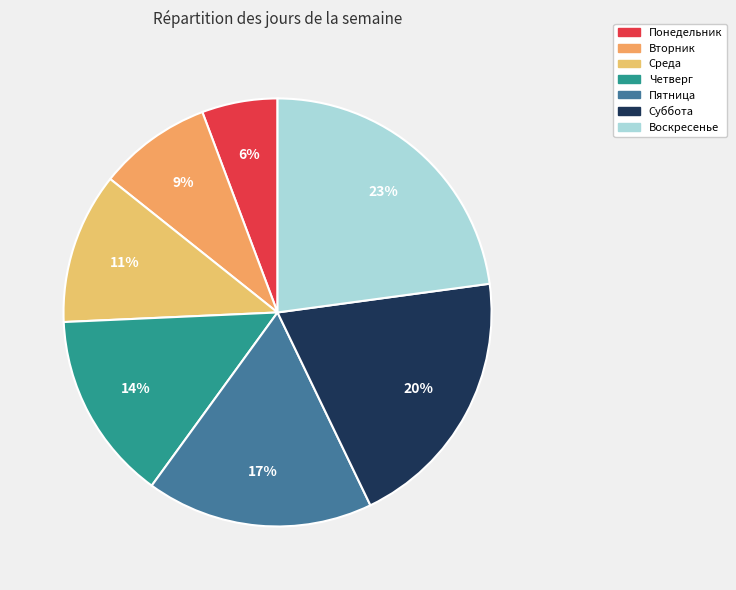

To the nearest percent, what portion does Вторник represent?

9%